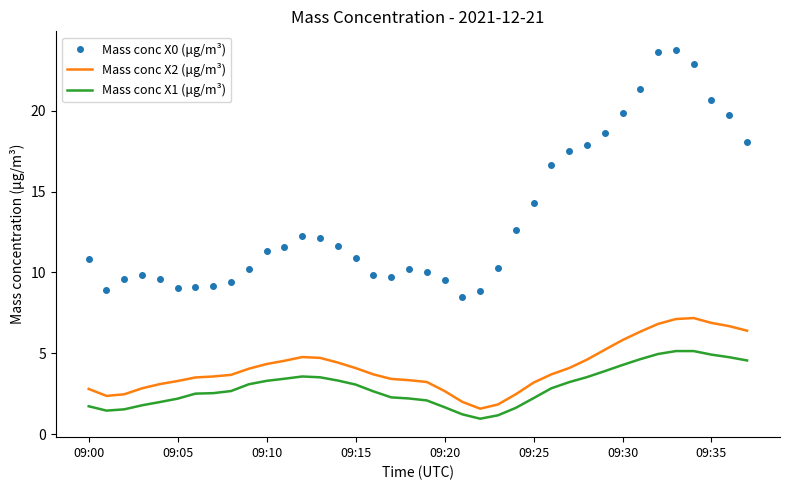

List the series in order of their peak value, highest first.

Mass conc X0 (μg/m³), Mass conc X2 (μg/m³), Mass conc X1 (μg/m³)